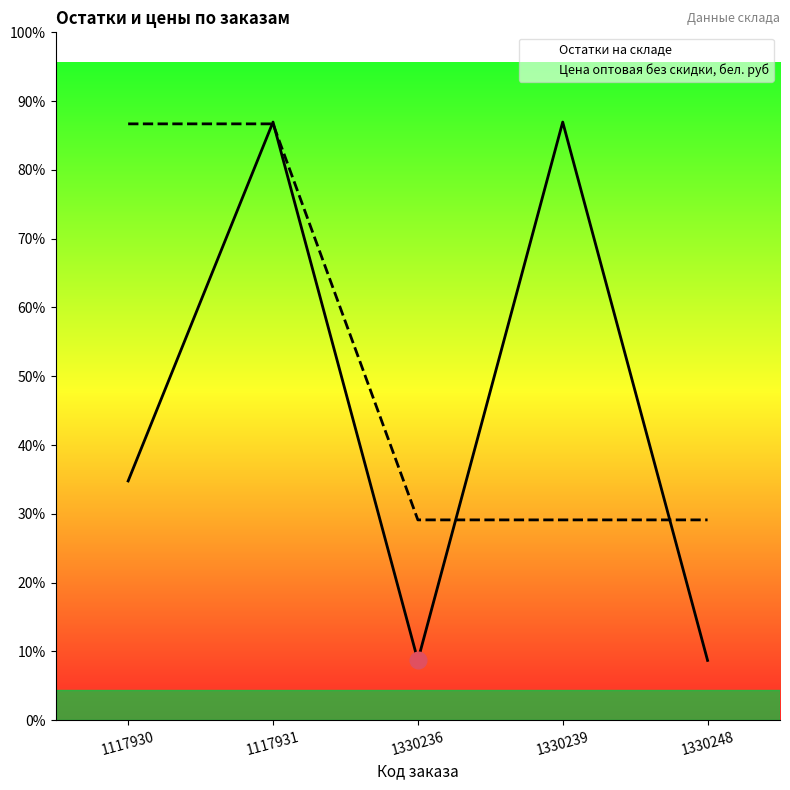

Reading left to right, transcribe all the data shown in this chart.

Остатки на складе: 1117930=4.0	1117931=10.0	1330236=1.0	1330239=10.0	1330248=1.0
Цена оптовая без скидки, бел. руб: 1117930=10.0	1117931=10.0	1330236=3.3	1330239=3.3	1330248=3.3